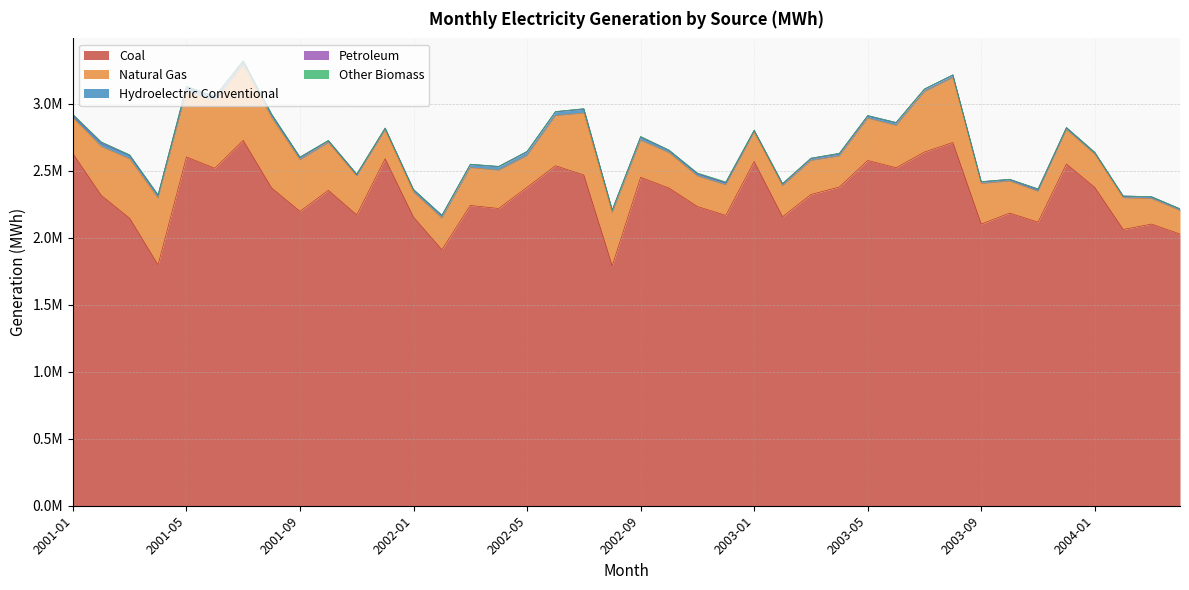

Does the chart have visible grid lines?

Yes